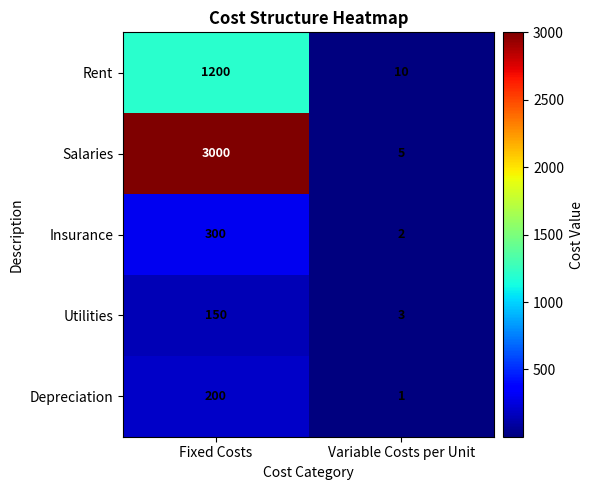

What is the total value across all series at Variable Costs per Unit?

21